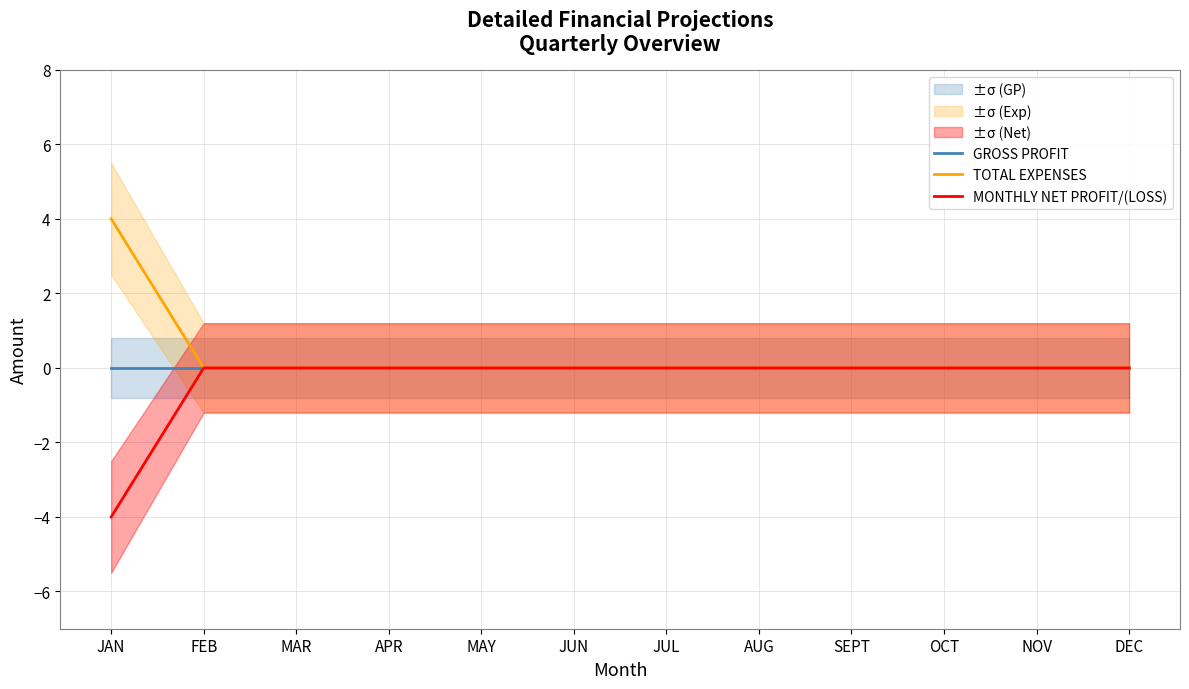

Reading left to right, list all the values displayed in this chart.

GROSS PROFIT: 0	0	0	0	0	0	0	0	0	0	0	0
TOTAL EXPENSES: 4	0	0	0	0	0	0	0	0	0	0	0
MONTHLY NET PROFIT/(LOSS): -4	0	0	0	0	0	0	0	0	0	0	0